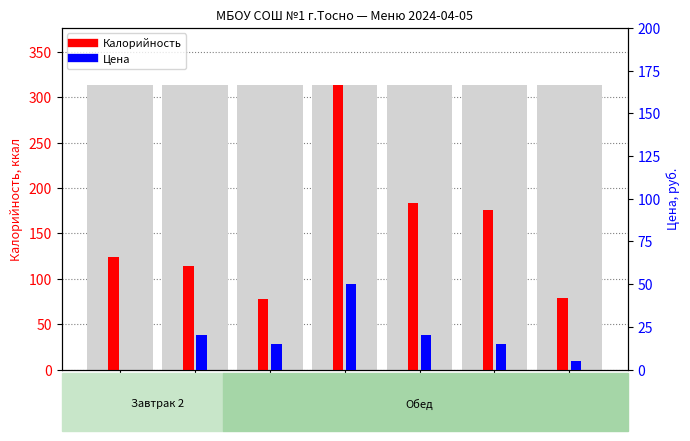

Rank the series at Хлеб from highest to lowest value.

Калорийность, Цена